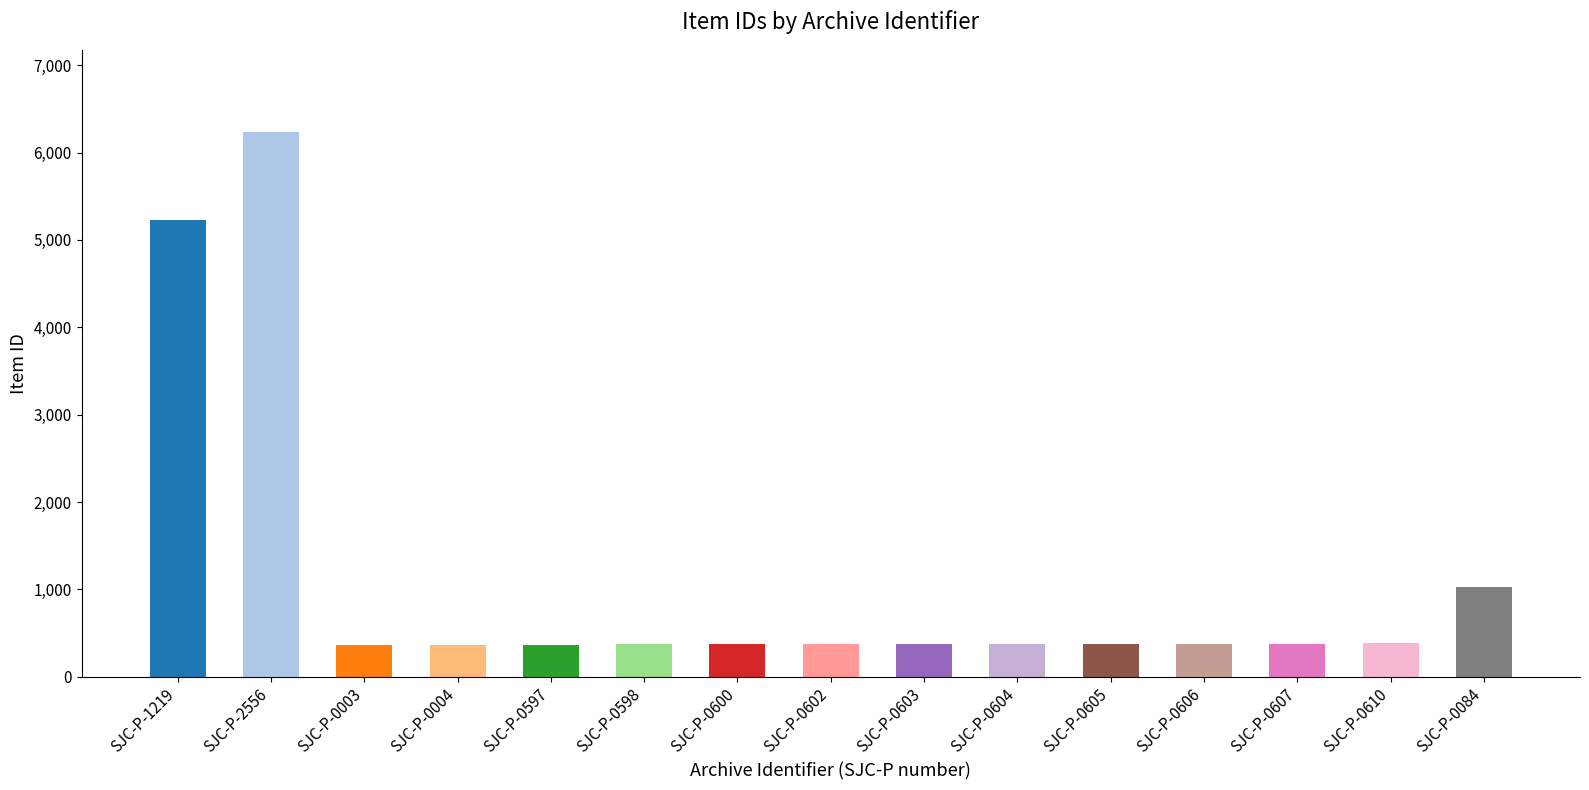

How many bars are there in total?

15